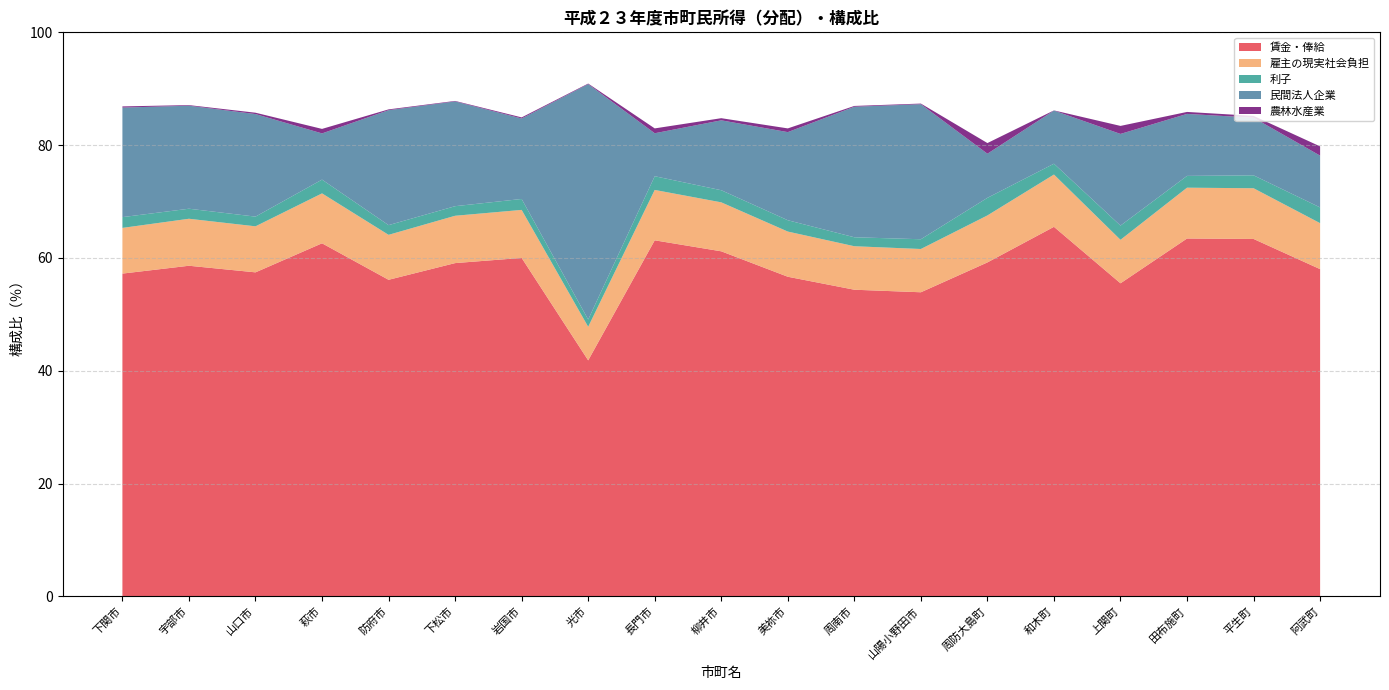

Reading right to left, transcribe all the data shown in this chart.

賃金・俸給: 阿武町=58.0	平生町=63.4	田布施町=63.5	上関町=55.5	和木町=65.5	周防大島町=59.2	山陽小野田市=53.9	周南市=54.4	美祢市=56.7	柳井市=61.2	長門市=63.1	光市=41.9	岩国市=60.0	下松市=59.1	防府市=56.1	萩市=62.6	山口市=57.5	宇部市=58.6	下関市=57.2
雇主の現実社会負担: 阿武町=8.2	平生町=9.0	田布施町=9.0	上関町=7.7	和木町=9.3	周防大島町=8.3	山陽小野田市=7.7	周南市=7.7	美祢市=8.0	柳井市=8.7	長門市=8.9	光市=6.0	岩国市=8.5	下松市=8.4	防府市=8.0	萩市=8.8	山口市=8.2	宇部市=8.3	下関市=8.1
利子: 阿武町=2.8	平生町=2.3	田布施町=2.1	上関町=2.5	和木町=1.9	周防大島町=3.1	山陽小野田市=1.7	周南市=1.6	美祢市=2.0	柳井市=2.1	長門市=2.4	光市=1.3	岩国市=1.9	下松市=1.7	防府市=1.7	萩市=2.4	山口市=1.7	宇部市=1.8	下関市=1.9
民間法人企業: 阿武町=9.2	平生町=10.2	田布施町=11.0	上関町=16.2	和木町=9.4	周防大島町=7.8	山陽小野田市=23.9	周南市=23.1	美祢市=15.6	柳井市=12.4	長門市=7.6	光市=41.7	岩国市=14.3	下松市=18.6	防府市=20.4	萩市=8.2	山口市=18.2	宇部市=18.3	下関市=19.4
農林水産業: 阿武町=1.6	平生町=0.3	田布施町=0.3	上関町=1.4	和木町=0.0	周防大島町=1.9	山陽小野田市=0.1	周南市=0.1	美祢市=0.7	柳井市=0.4	長門市=0.9	光市=0.1	岩国市=0.2	下松市=0.1	防府市=0.1	萩市=0.8	山口市=0.2	宇部市=0.1	下関市=0.2